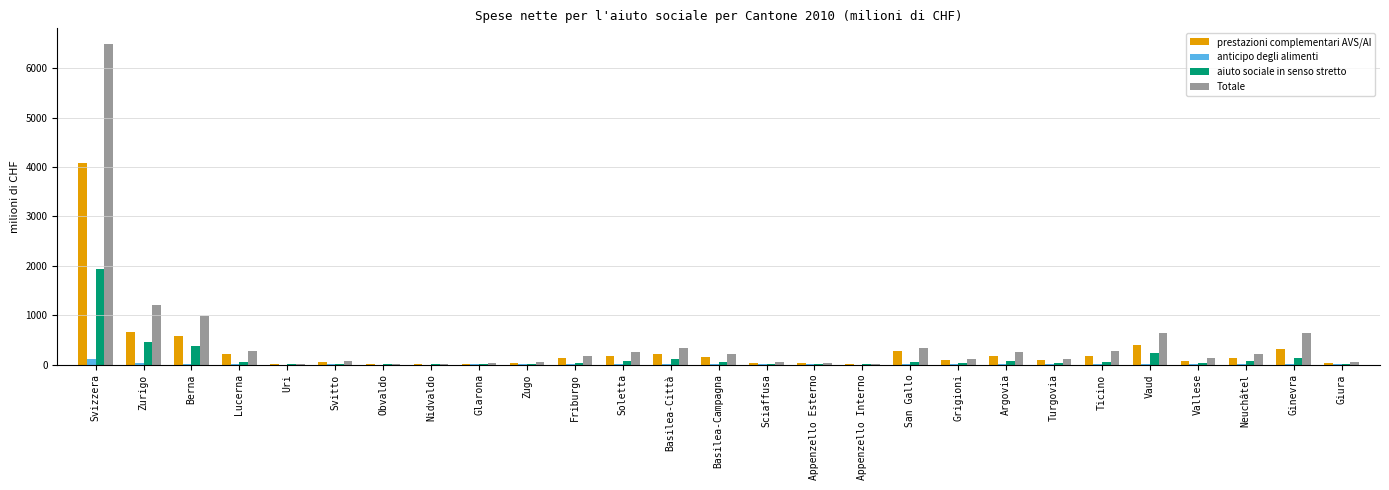

At which label is prestazioni complementari AVS/AI closest to 2039?

Zurigo